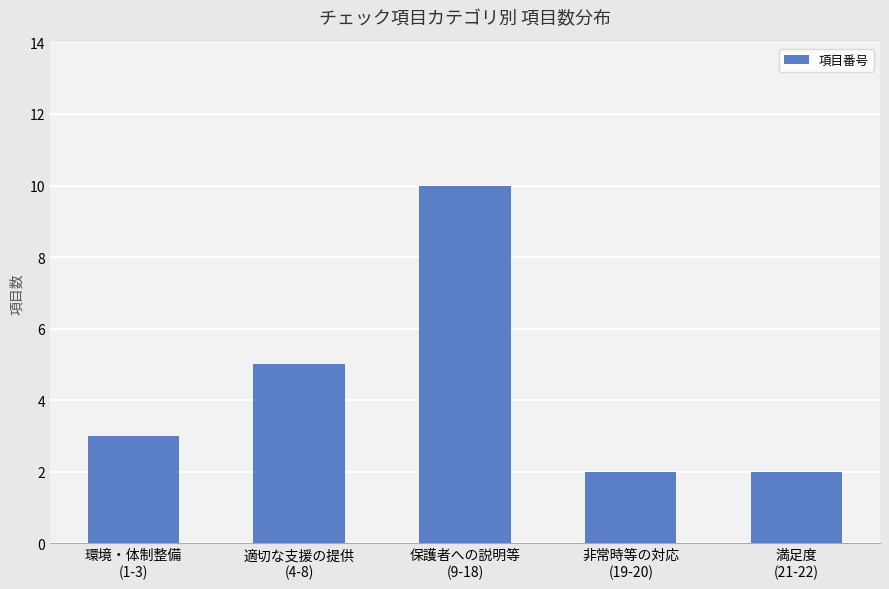

What is the label of the 4th bar from the right?

適切な支援の提供
(4-8)